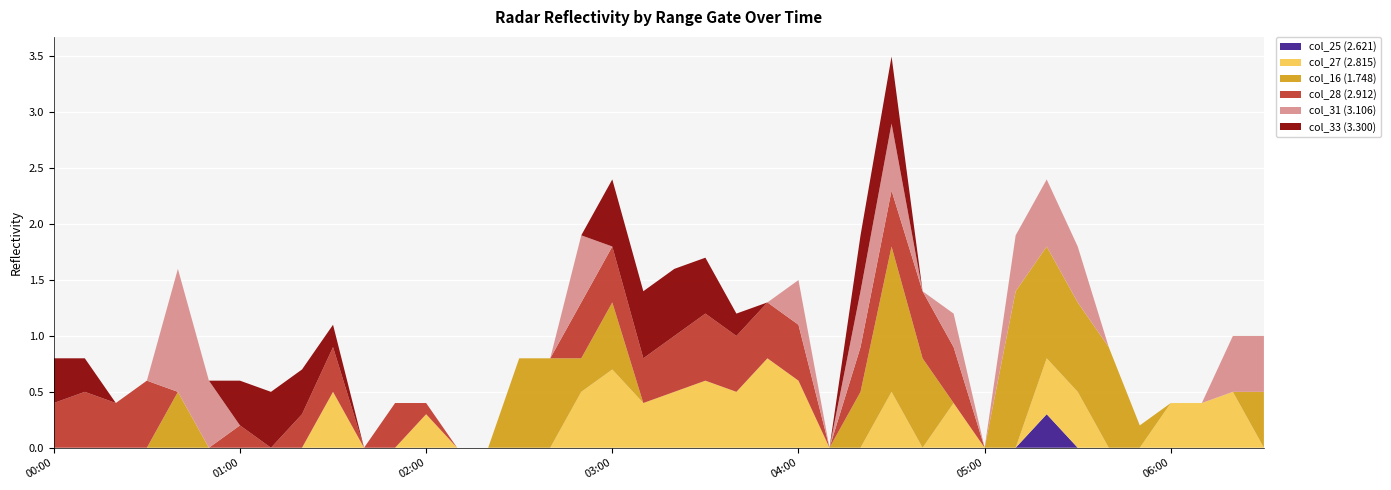

Reading left to right, what are all the values shown in this chart?

col_25 (2.621): 2010/08/25 00:00=999.0	2010/08/25 00:10=999.0	2010/08/25 00:20=999.0	2010/08/25 00:30=999.0	2010/08/25 00:40=999.0	2010/08/25 00:50=999.0	2010/08/25 01:00=999.0	2010/08/25 01:10=999.0	2010/08/25 01:20=999.0	2010/08/25 01:30=999.0	2010/08/25 01:40=999.0	2010/08/25 01:50=999.0	2010/08/25 02:00=999.0	2010/08/25 02:10=999.0	2010/08/25 02:20=999.0	2010/08/25 02:30=999.0	2010/08/25 02:40=999.0	2010/08/25 02:50=999.0	2010/08/25 03:00=999.0	2010/08/25 03:10=999.0	2010/08/25 03:20=999.0	2010/08/25 03:30=999.0	2010/08/25 03:40=999.0	2010/08/25 03:50=999.0	2010/08/25 04:00=999.0	2010/08/25 04:10=999.0	2010/08/25 04:20=999.0	2010/08/25 04:30=999.0	2010/08/25 04:40=999.0	2010/08/25 04:50=999.0	2010/08/25 05:00=999.0	2010/08/25 05:10=999.0	2010/08/25 05:20=0.3	2010/08/25 05:30=999.0	2010/08/25 05:40=999.0	2010/08/25 05:50=999.0	2010/08/25 06:00=999.0	2010/08/25 06:10=999.0	2010/08/25 06:20=999.0	2010/08/25 06:30=999.0
col_27 (2.815): 2010/08/25 00:00=999.0	2010/08/25 00:10=999.0	2010/08/25 00:20=999.0	2010/08/25 00:30=999.0	2010/08/25 00:40=999.0	2010/08/25 00:50=999.0	2010/08/25 01:00=999.0	2010/08/25 01:10=999.0	2010/08/25 01:20=999.0	2010/08/25 01:30=0.5	2010/08/25 01:40=999.0	2010/08/25 01:50=999.0	2010/08/25 02:00=0.3	2010/08/25 02:10=999.0	2010/08/25 02:20=999.0	2010/08/25 02:30=999.0	2010/08/25 02:40=999.0	2010/08/25 02:50=0.5	2010/08/25 03:00=0.7	2010/08/25 03:10=0.4	2010/08/25 03:20=0.5	2010/08/25 03:30=0.6	2010/08/25 03:40=0.5	2010/08/25 03:50=0.8	2010/08/25 04:00=0.6	2010/08/25 04:10=999.0	2010/08/25 04:20=999.0	2010/08/25 04:30=0.5	2010/08/25 04:40=999.0	2010/08/25 04:50=0.4	2010/08/25 05:00=999.0	2010/08/25 05:10=999.0	2010/08/25 05:20=0.5	2010/08/25 05:30=0.5	2010/08/25 05:40=999.0	2010/08/25 05:50=999.0	2010/08/25 06:00=0.4	2010/08/25 06:10=0.4	2010/08/25 06:20=0.5	2010/08/25 06:30=999.0
col_16 (1.748): 2010/08/25 00:00=999.0	2010/08/25 00:10=999.0	2010/08/25 00:20=999.0	2010/08/25 00:30=999.0	2010/08/25 00:40=0.5	2010/08/25 00:50=999.0	2010/08/25 01:00=999.0	2010/08/25 01:10=999.0	2010/08/25 01:20=999.0	2010/08/25 01:30=999.0	2010/08/25 01:40=999.0	2010/08/25 01:50=999.0	2010/08/25 02:00=999.0	2010/08/25 02:10=999.0	2010/08/25 02:20=999.0	2010/08/25 02:30=0.8	2010/08/25 02:40=0.8	2010/08/25 02:50=0.3	2010/08/25 03:00=0.6	2010/08/25 03:10=999.0	2010/08/25 03:20=999.0	2010/08/25 03:30=999.0	2010/08/25 03:40=999.0	2010/08/25 03:50=999.0	2010/08/25 04:00=999.0	2010/08/25 04:10=999.0	2010/08/25 04:20=0.5	2010/08/25 04:30=1.3	2010/08/25 04:40=0.8	2010/08/25 04:50=999.0	2010/08/25 05:00=999.0	2010/08/25 05:10=1.4	2010/08/25 05:20=1.0	2010/08/25 05:30=0.8	2010/08/25 05:40=0.9	2010/08/25 05:50=0.2	2010/08/25 06:00=999.0	2010/08/25 06:10=999.0	2010/08/25 06:20=999.0	2010/08/25 06:30=0.5
col_28 (2.912): 2010/08/25 00:00=0.4	2010/08/25 00:10=0.5	2010/08/25 00:20=0.4	2010/08/25 00:30=0.6	2010/08/25 00:40=999.0	2010/08/25 00:50=999.0	2010/08/25 01:00=0.2	2010/08/25 01:10=999.0	2010/08/25 01:20=0.3	2010/08/25 01:30=0.4	2010/08/25 01:40=999.0	2010/08/25 01:50=0.4	2010/08/25 02:00=0.1	2010/08/25 02:10=999.0	2010/08/25 02:20=999.0	2010/08/25 02:30=999.0	2010/08/25 02:40=999.0	2010/08/25 02:50=0.5	2010/08/25 03:00=0.5	2010/08/25 03:10=0.4	2010/08/25 03:20=0.5	2010/08/25 03:30=0.6	2010/08/25 03:40=0.5	2010/08/25 03:50=0.5	2010/08/25 04:00=0.5	2010/08/25 04:10=999.0	2010/08/25 04:20=0.4	2010/08/25 04:30=0.5	2010/08/25 04:40=0.6	2010/08/25 04:50=0.5	2010/08/25 05:00=999.0	2010/08/25 05:10=999.0	2010/08/25 05:20=999.0	2010/08/25 05:30=999.0	2010/08/25 05:40=999.0	2010/08/25 05:50=999.0	2010/08/25 06:00=999.0	2010/08/25 06:10=999.0	2010/08/25 06:20=999.0	2010/08/25 06:30=999.0
col_31 (3.106): 2010/08/25 00:00=999.0	2010/08/25 00:10=999.0	2010/08/25 00:20=999.0	2010/08/25 00:30=999.0	2010/08/25 00:40=1.1	2010/08/25 00:50=0.6	2010/08/25 01:00=999.0	2010/08/25 01:10=999.0	2010/08/25 01:20=999.0	2010/08/25 01:30=999.0	2010/08/25 01:40=999.0	2010/08/25 01:50=999.0	2010/08/25 02:00=999.0	2010/08/25 02:10=999.0	2010/08/25 02:20=999.0	2010/08/25 02:30=999.0	2010/08/25 02:40=999.0	2010/08/25 02:50=0.6	2010/08/25 03:00=999.0	2010/08/25 03:10=999.0	2010/08/25 03:20=999.0	2010/08/25 03:30=999.0	2010/08/25 03:40=999.0	2010/08/25 03:50=999.0	2010/08/25 04:00=0.4	2010/08/25 04:10=999.0	2010/08/25 04:20=0.5	2010/08/25 04:30=0.6	2010/08/25 04:40=999.0	2010/08/25 04:50=0.3	2010/08/25 05:00=999.0	2010/08/25 05:10=0.5	2010/08/25 05:20=0.6	2010/08/25 05:30=0.5	2010/08/25 05:40=999.0	2010/08/25 05:50=999.0	2010/08/25 06:00=999.0	2010/08/25 06:10=999.0	2010/08/25 06:20=0.5	2010/08/25 06:30=0.5
col_33 (3.300): 2010/08/25 00:00=0.4	2010/08/25 00:10=0.3	2010/08/25 00:20=999.0	2010/08/25 00:30=999.0	2010/08/25 00:40=999.0	2010/08/25 00:50=999.0	2010/08/25 01:00=0.4	2010/08/25 01:10=0.5	2010/08/25 01:20=0.4	2010/08/25 01:30=0.2	2010/08/25 01:40=999.0	2010/08/25 01:50=999.0	2010/08/25 02:00=999.0	2010/08/25 02:10=999.0	2010/08/25 02:20=999.0	2010/08/25 02:30=999.0	2010/08/25 02:40=999.0	2010/08/25 02:50=999.0	2010/08/25 03:00=0.6	2010/08/25 03:10=0.6	2010/08/25 03:20=0.6	2010/08/25 03:30=0.5	2010/08/25 03:40=0.2	2010/08/25 03:50=999.0	2010/08/25 04:00=999.0	2010/08/25 04:10=999.0	2010/08/25 04:20=0.5	2010/08/25 04:30=0.6	2010/08/25 04:40=999.0	2010/08/25 04:50=999.0	2010/08/25 05:00=999.0	2010/08/25 05:10=999.0	2010/08/25 05:20=999.0	2010/08/25 05:30=999.0	2010/08/25 05:40=999.0	2010/08/25 05:50=999.0	2010/08/25 06:00=999.0	2010/08/25 06:10=999.0	2010/08/25 06:20=999.0	2010/08/25 06:30=999.0